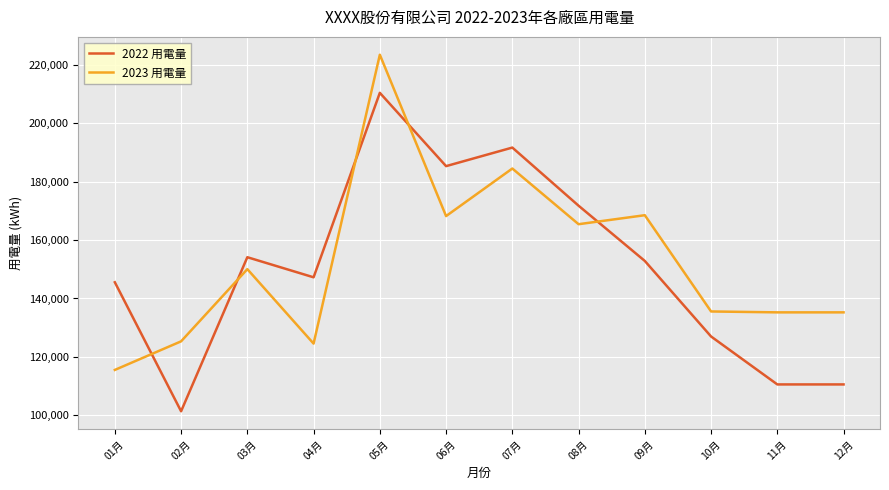

Where is the first local maximum for 2023 用電量?

03月